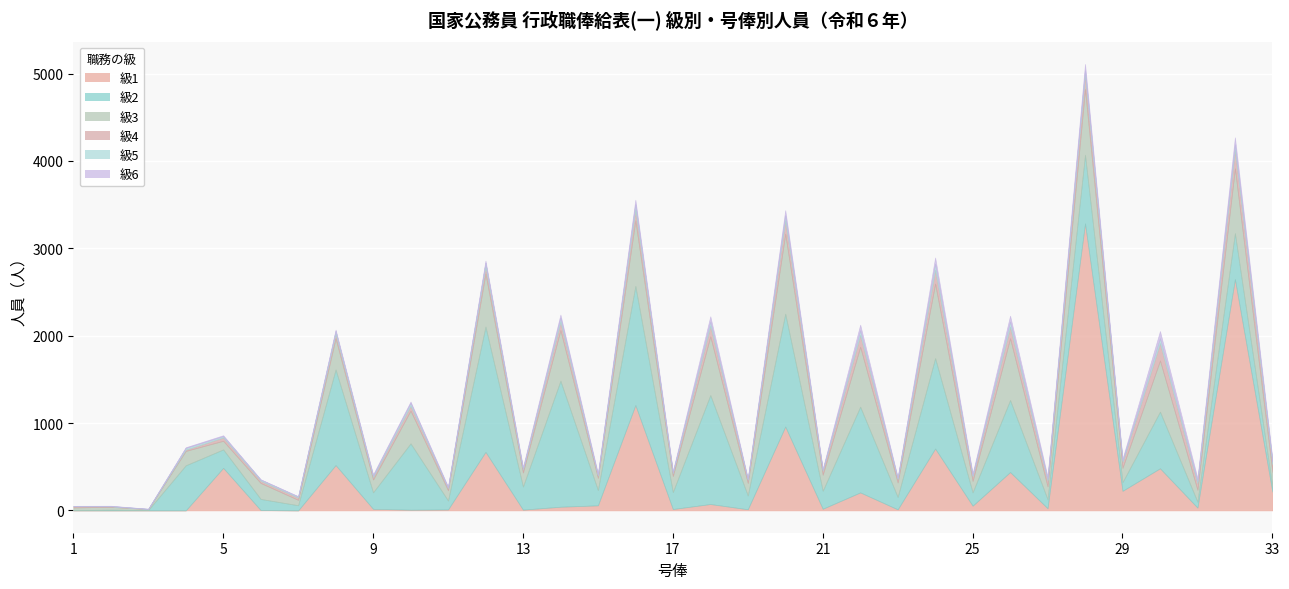

What is the difference between the 級3 values at 17 and 15?

44